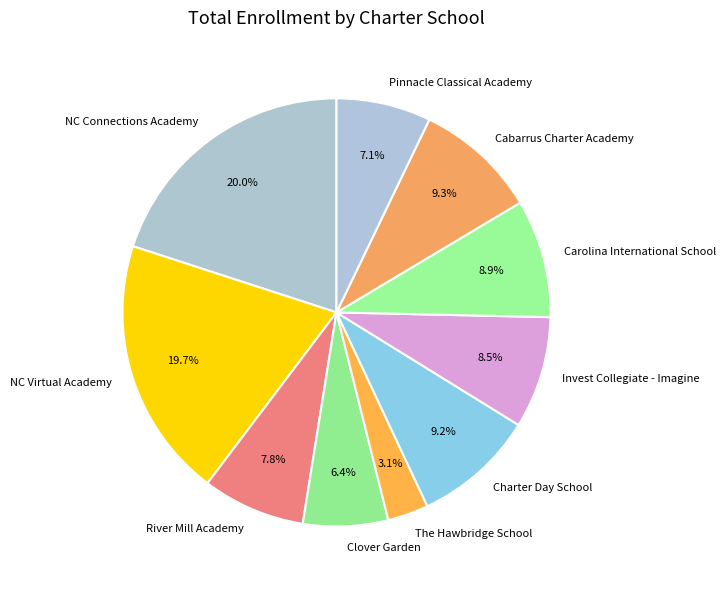

How many segments does this pie chart have?

10